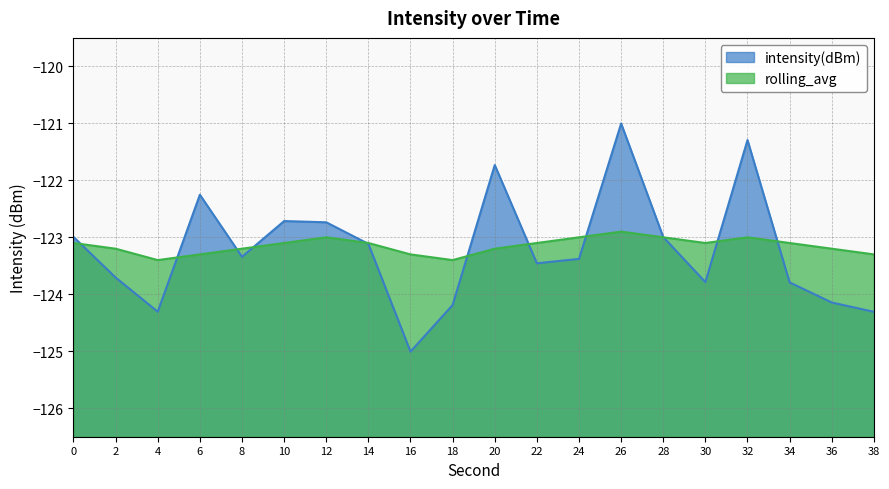

Where do rolling_avg and intensity(dBm) first cross each other?

0 and 2